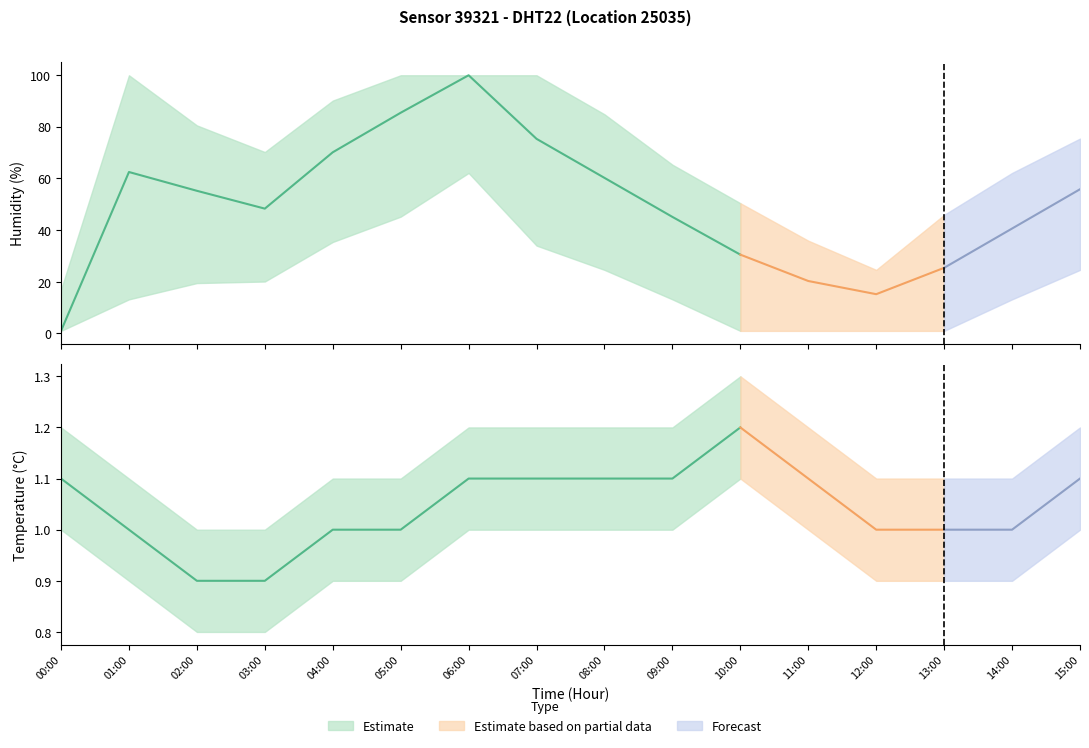

The humidity_upper series shows 170.8 at 07:00. True or false?

False